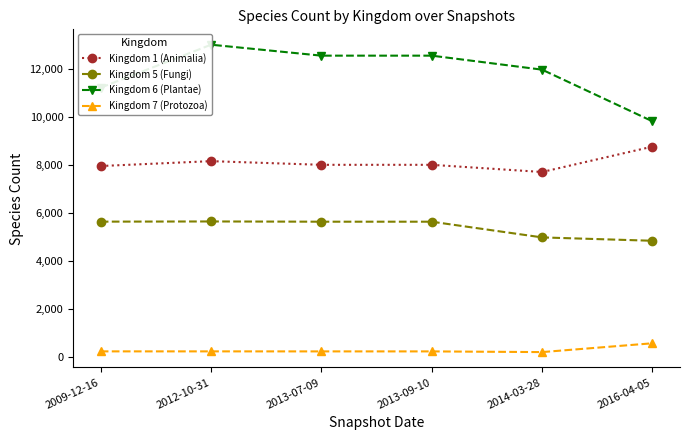

What is the spread (max minus min) of values at 2013-07-09?

12313